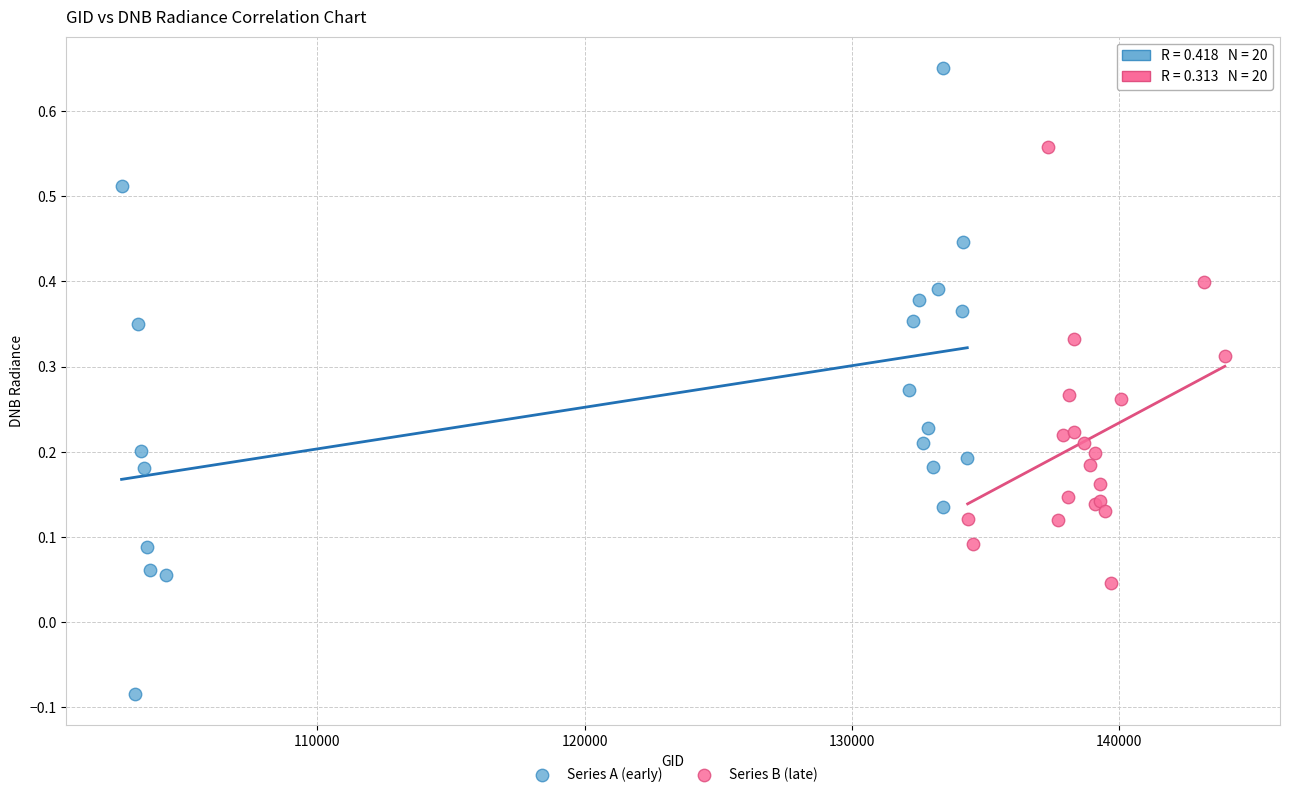

Which series has the largest Y range (max minus min)?

Series A (early)